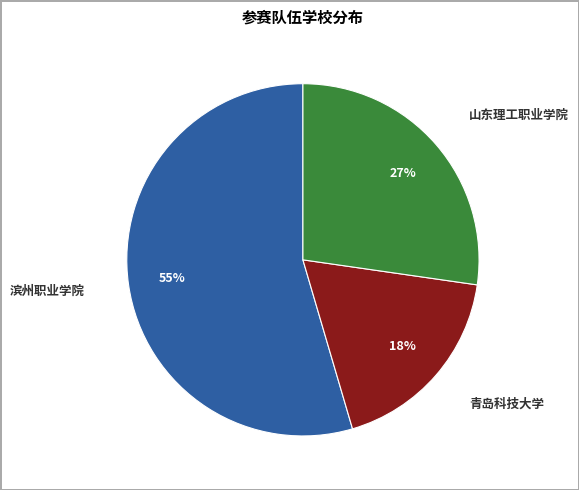

To the nearest percent, what is the average slice percentage?

33%